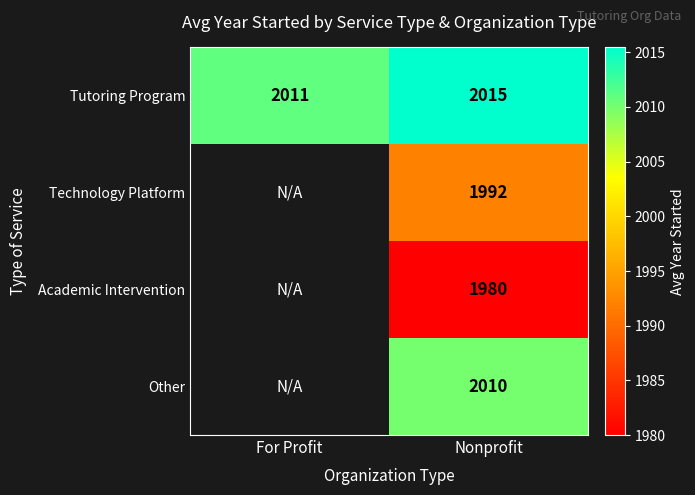

How many categories are shown in the chart?

2